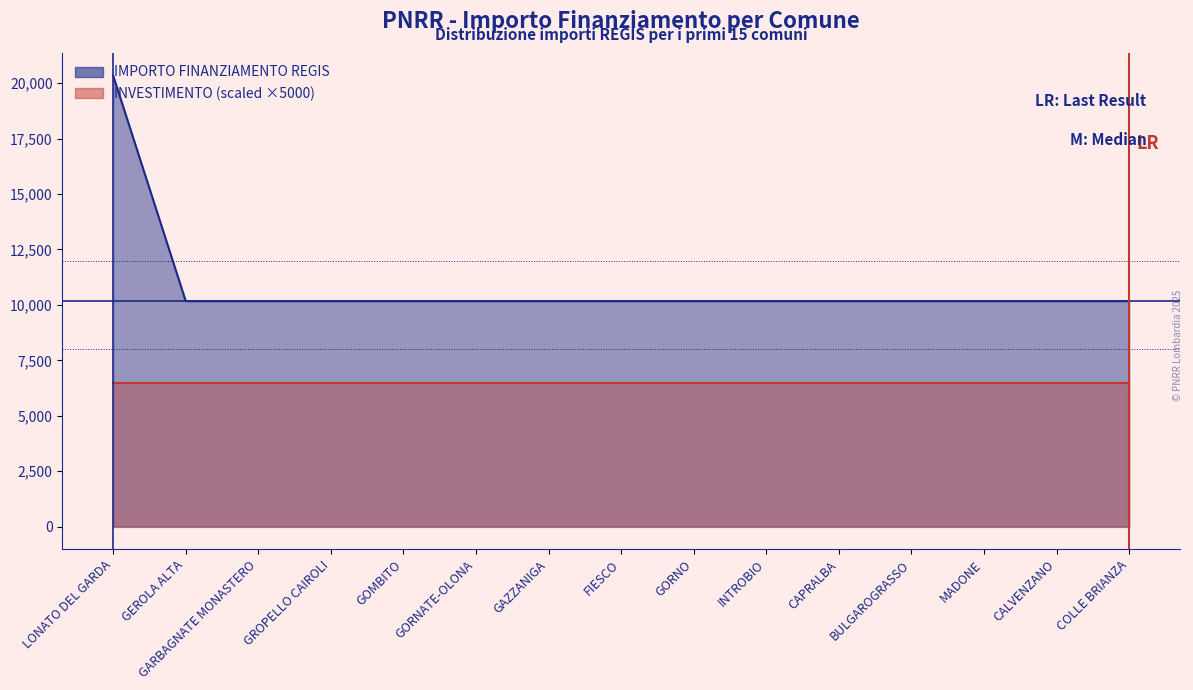

What is the maximum value shown in the chart?

20344